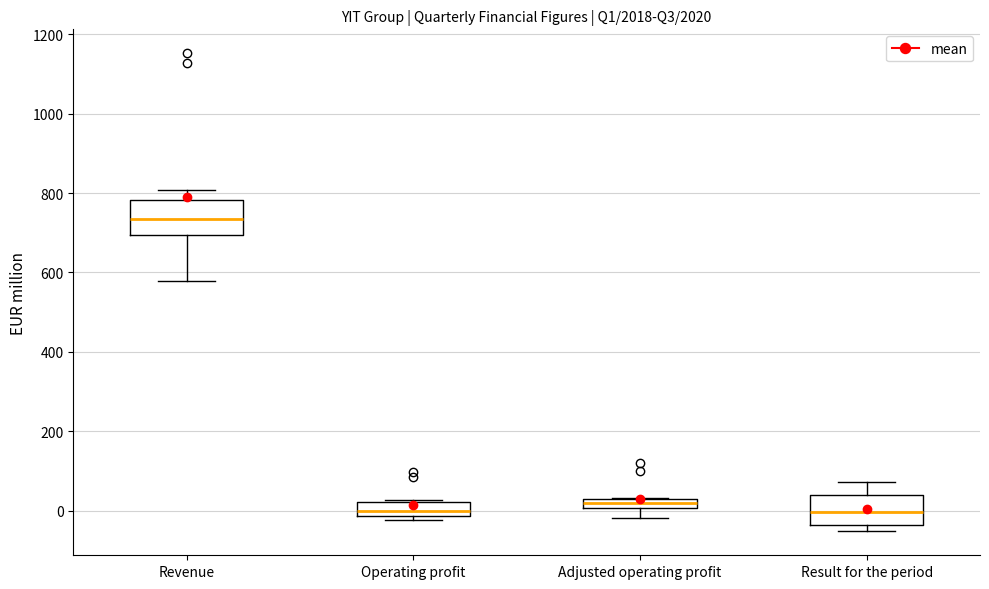

Where does the median line of the box for Revenue sit on the y-axis? The values are not printed on the chart, so give them approximately, as read against the axis.

740